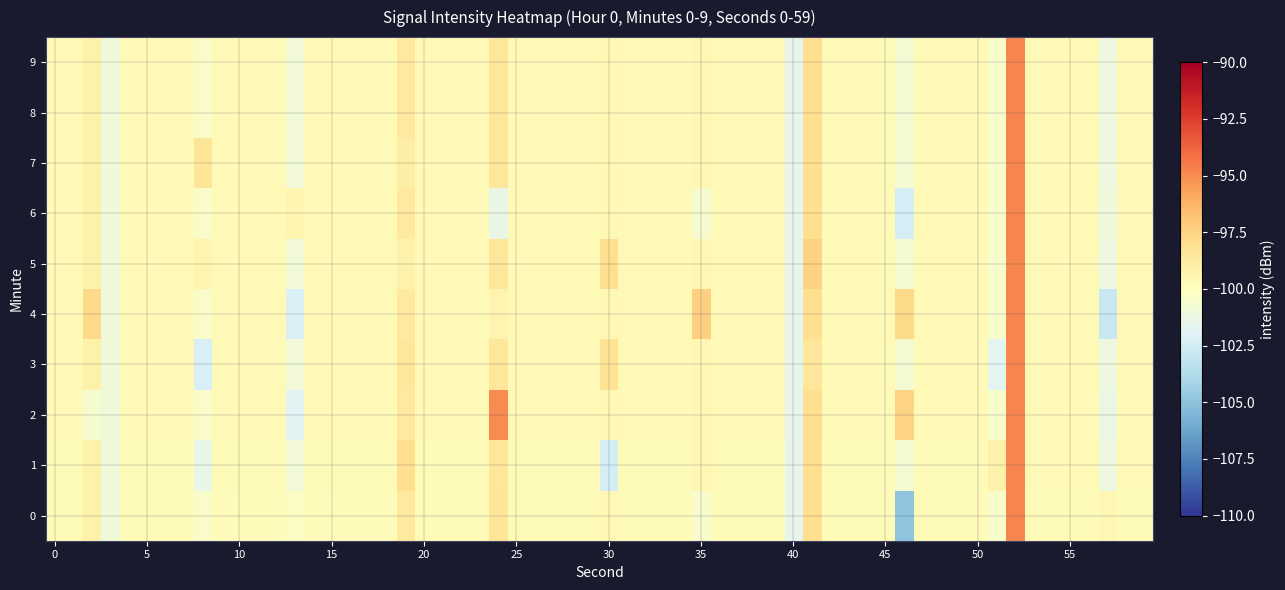

List the series in order of their peak value, lowest first.

6, 0, 4, 2, 1, 3, 5, 7, 8, 9